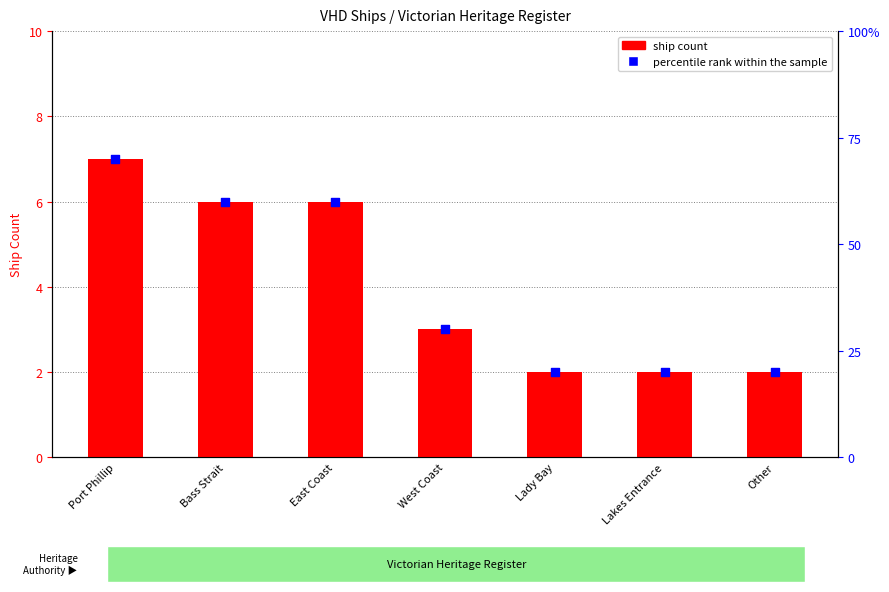

What is the total value across all series at Other?

22